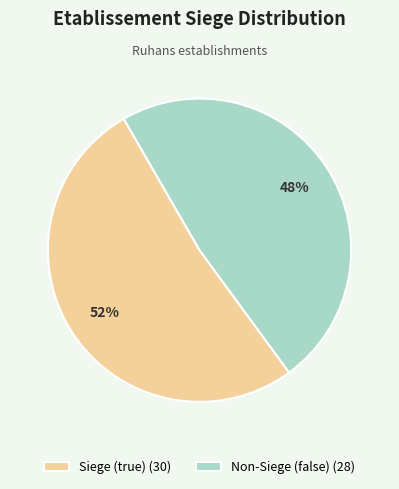

What is the smallest slice in the pie chart?

Non-Siege (false) (28)